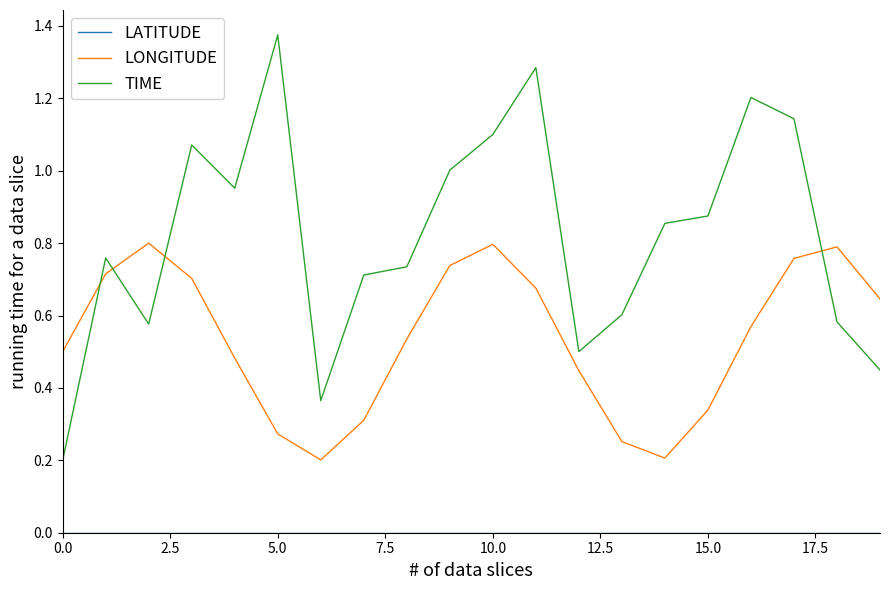

Which series has the largest range (max minus min)?

TIME